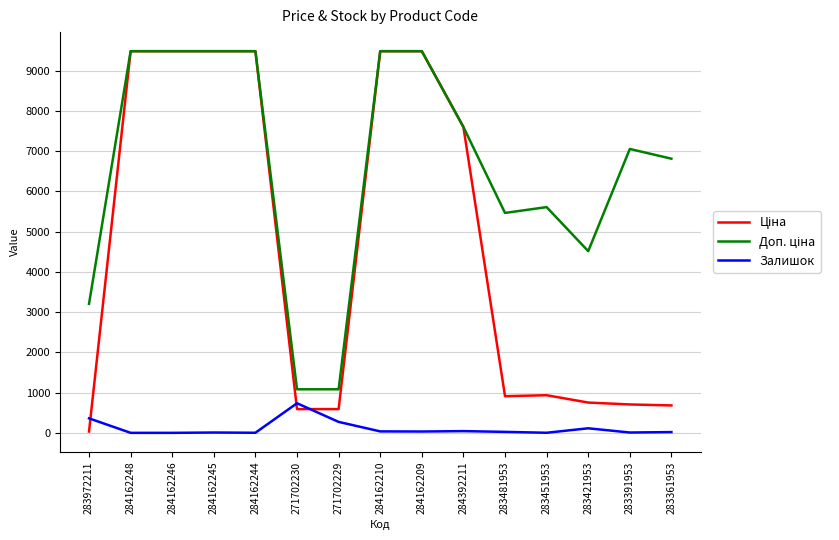

What is the difference between the maximum and minimum values in the Залишок series?

735.0